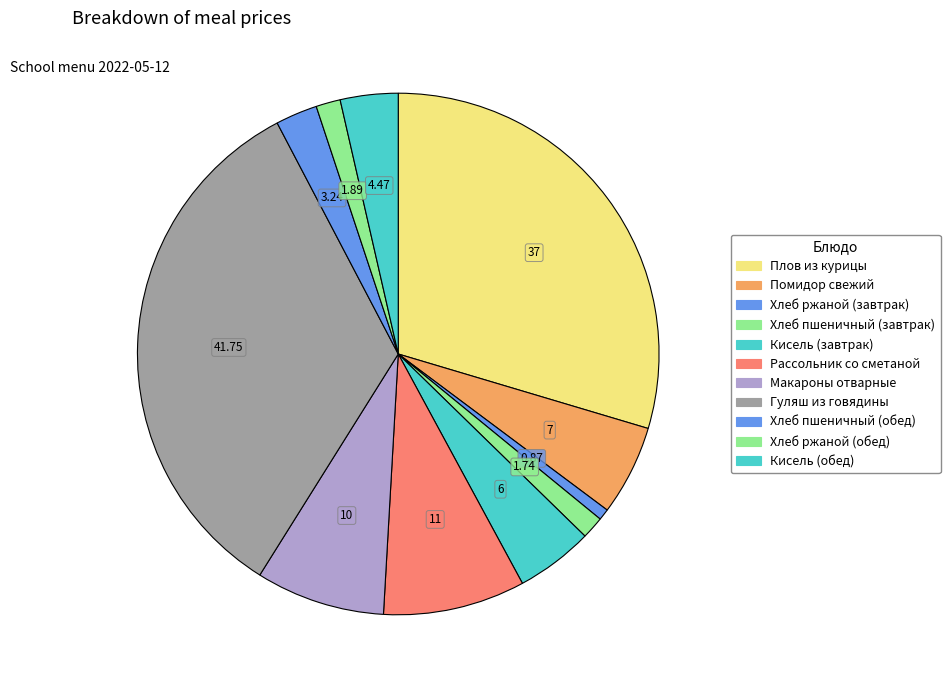

Which slice is the smallest?

Хлеб ржаной (завтрак)